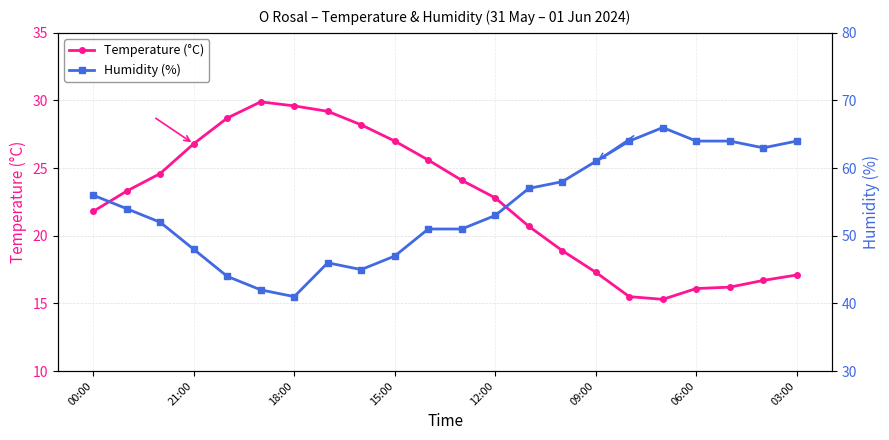

How many data points in Humidity (%) are less than 54?

11